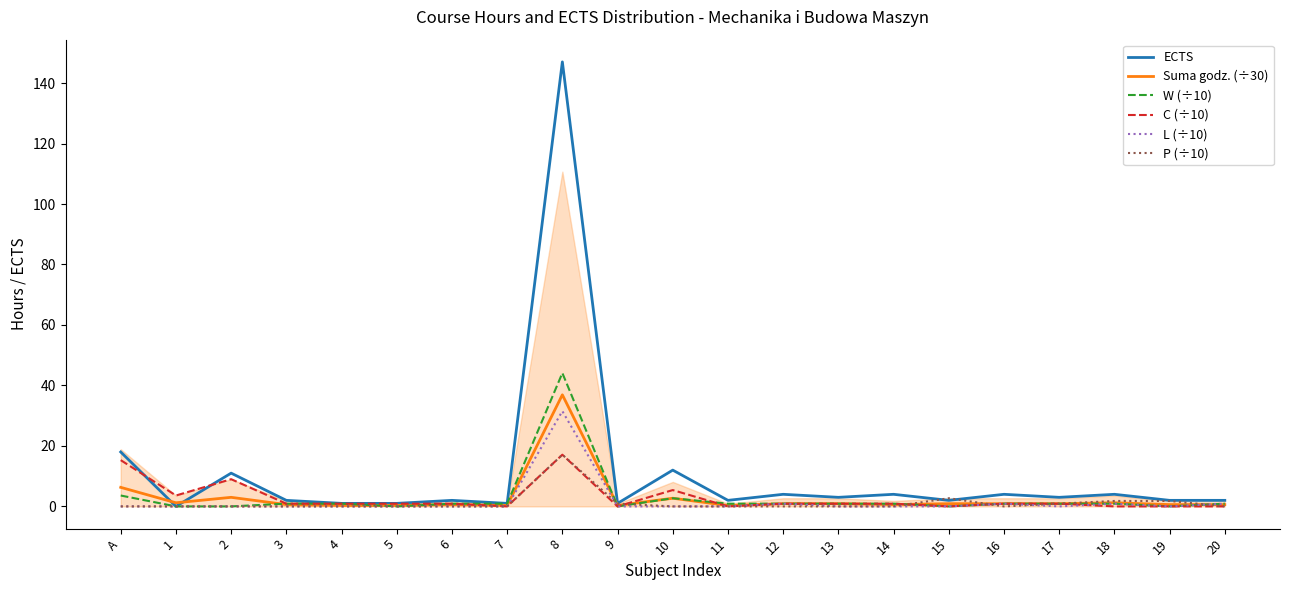

Between 20 and 16, which is larger?

16